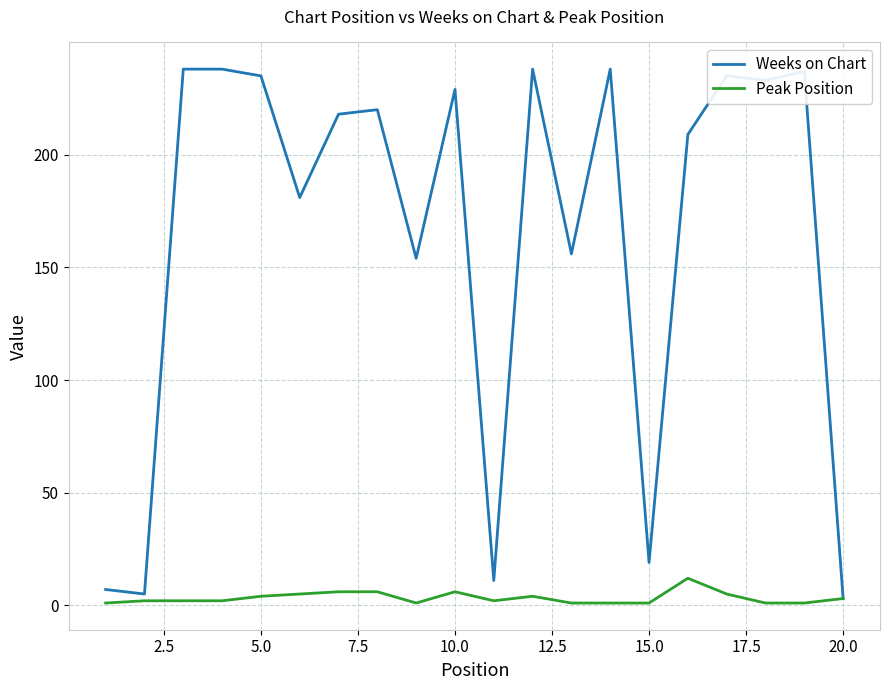

Which series has the widest spread of values?

Weeks on Chart